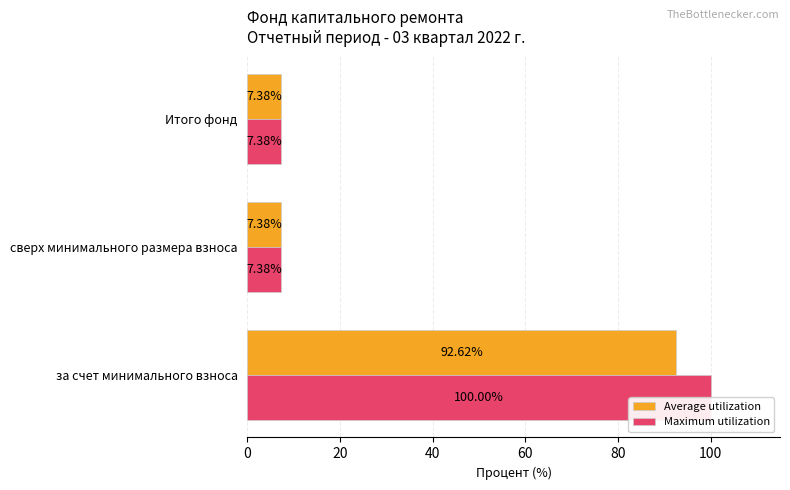

The Average utilization series shows 28.7 at за счет минимального взноса. True or false?

False